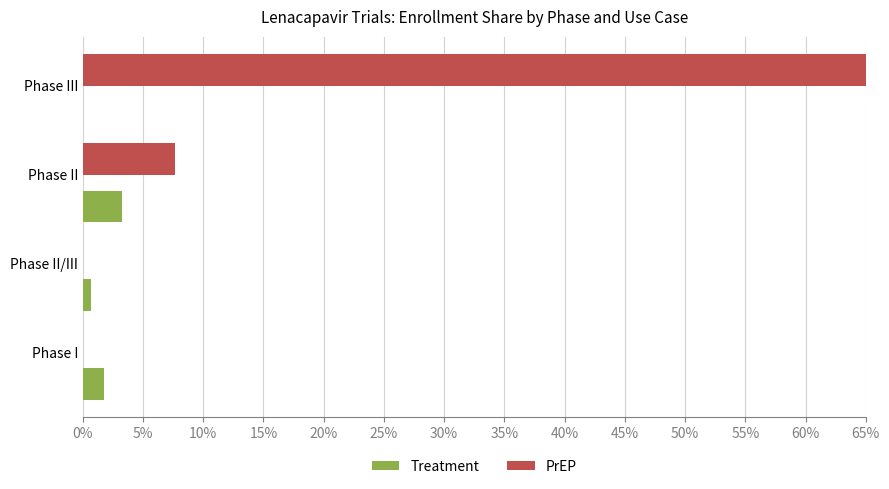

How many groups of bars are there?

4